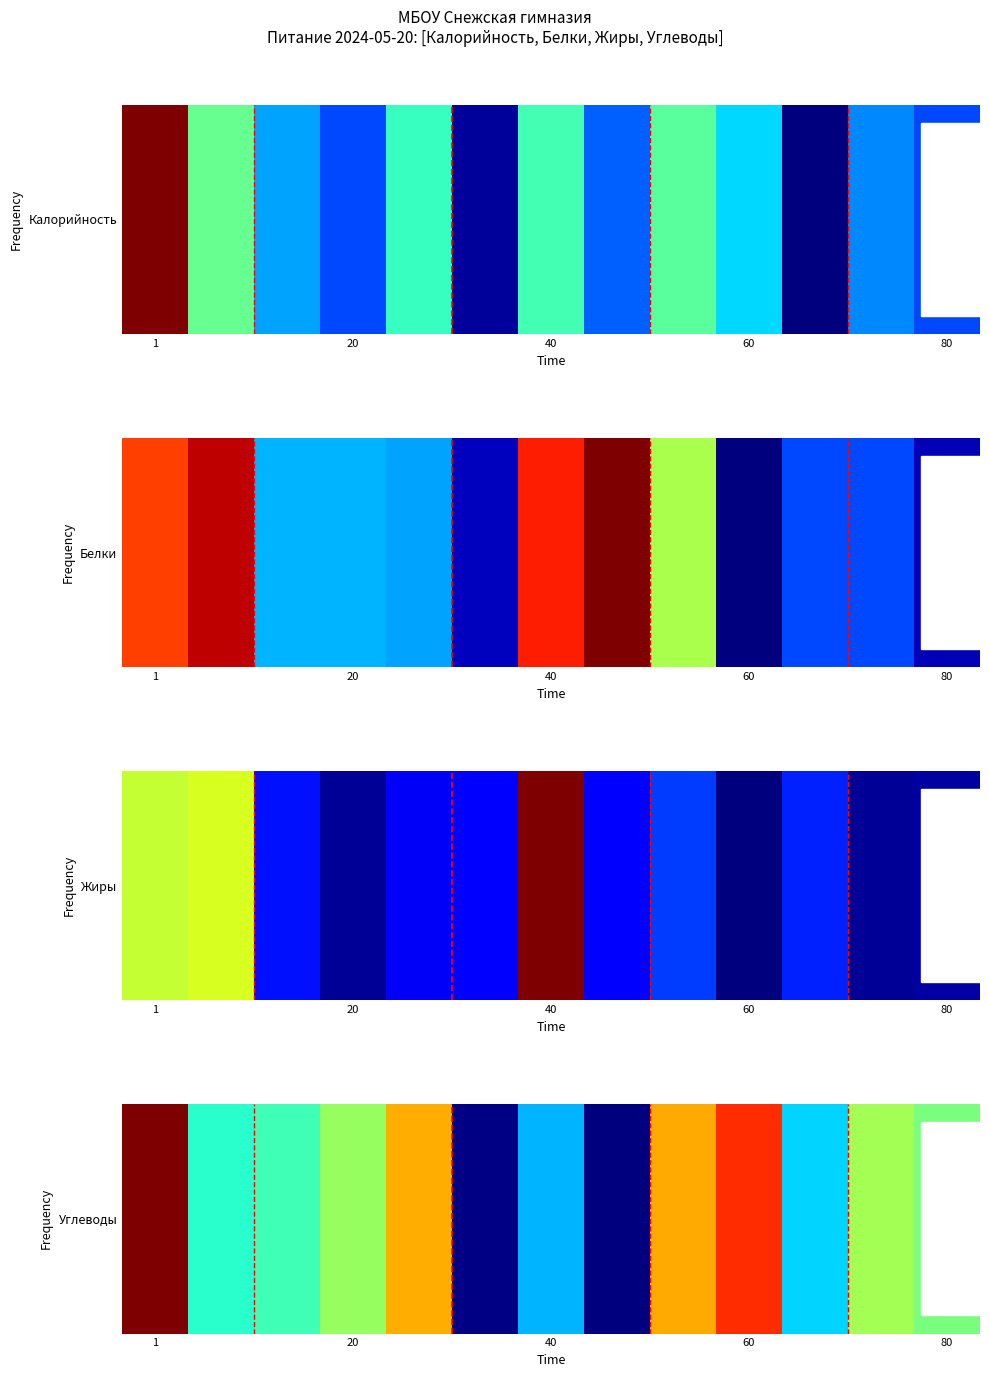

What is the average value?

17.9